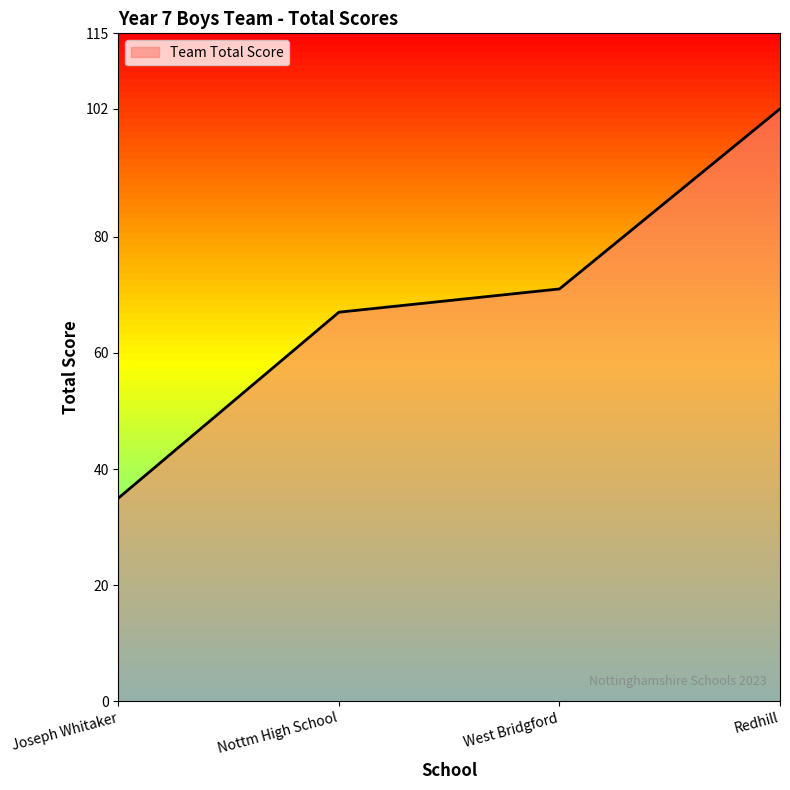

True or false: the data shows 98 at Nottm High School.

False